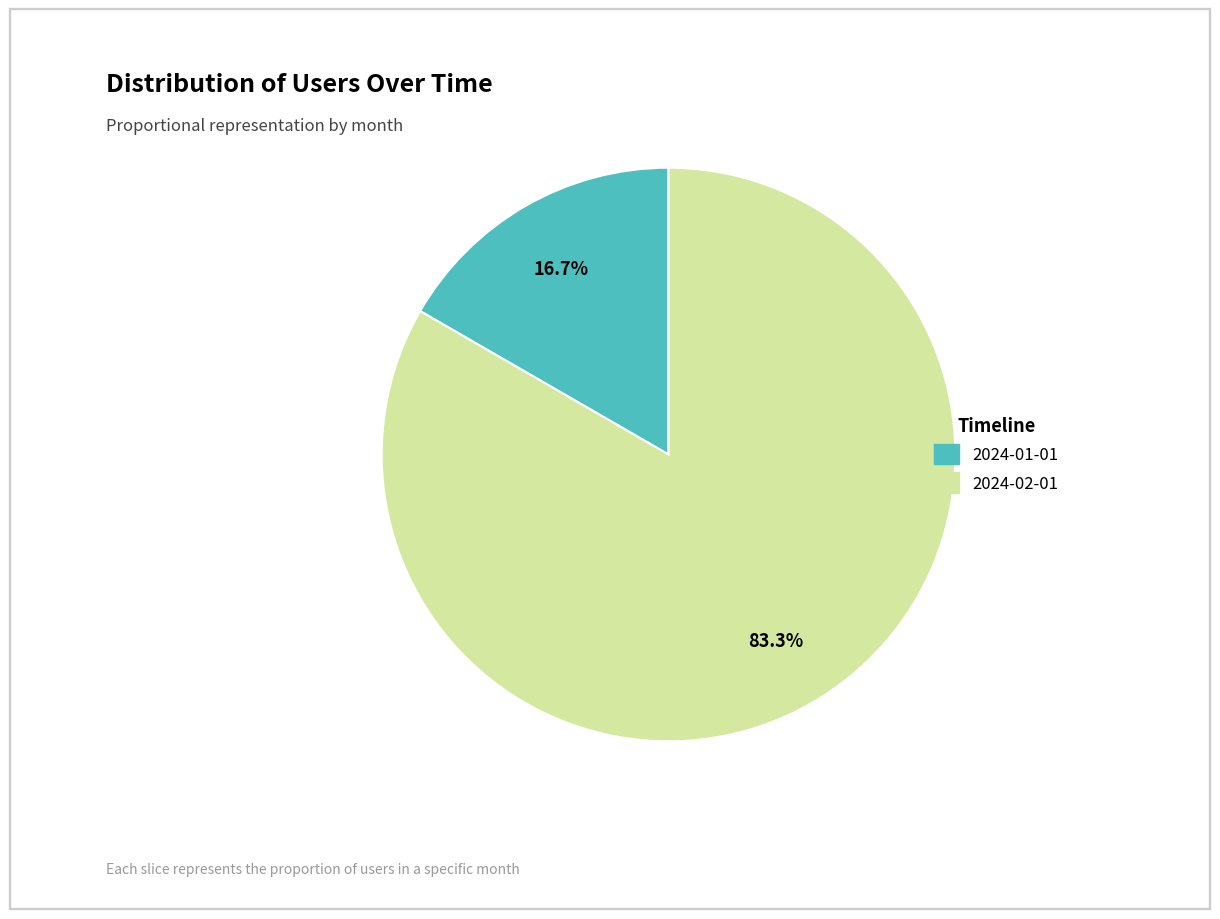

Is it true that 2024-02-01 is 74% of the pie?

False